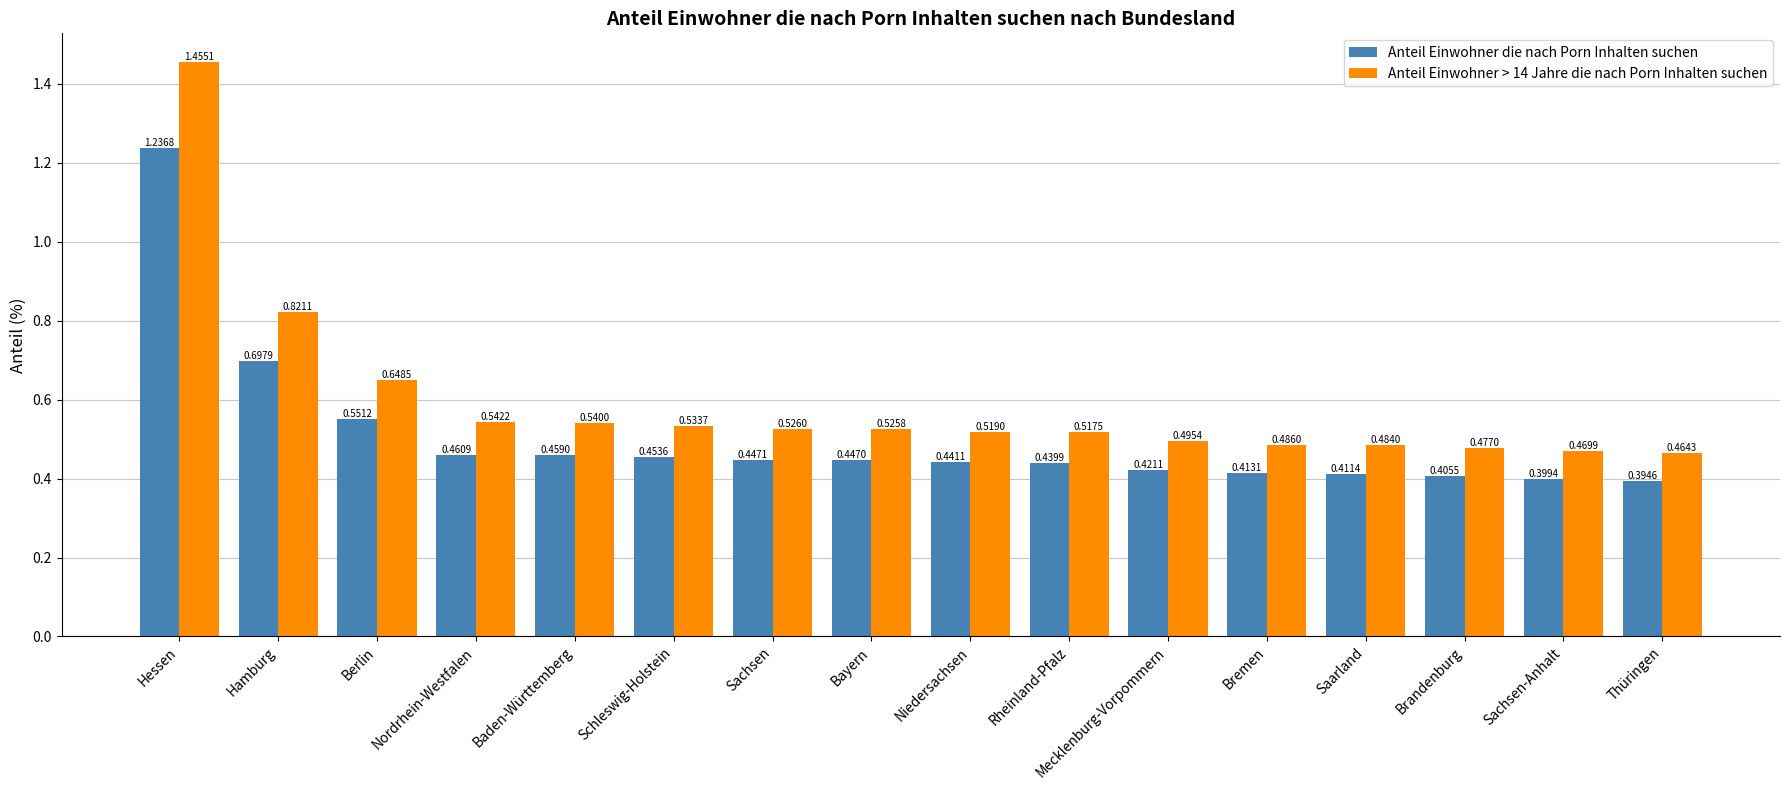

At which label is Anteil Einwohner die nach Porn Inhalten suchen closest to 0?

Thüringen